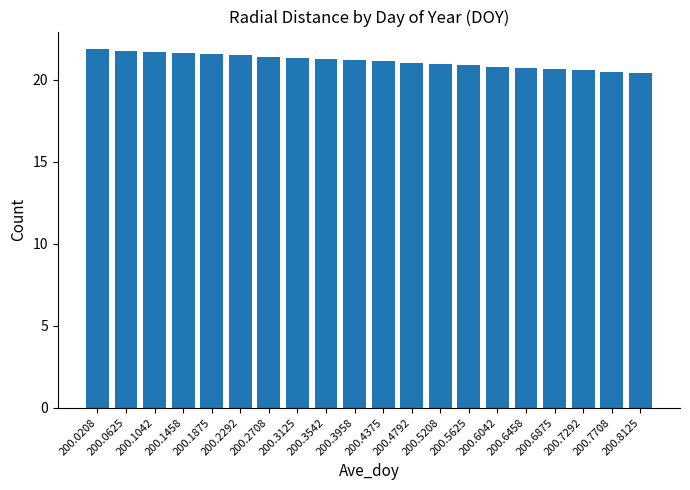

What is the maximum value shown in the chart?

21.8